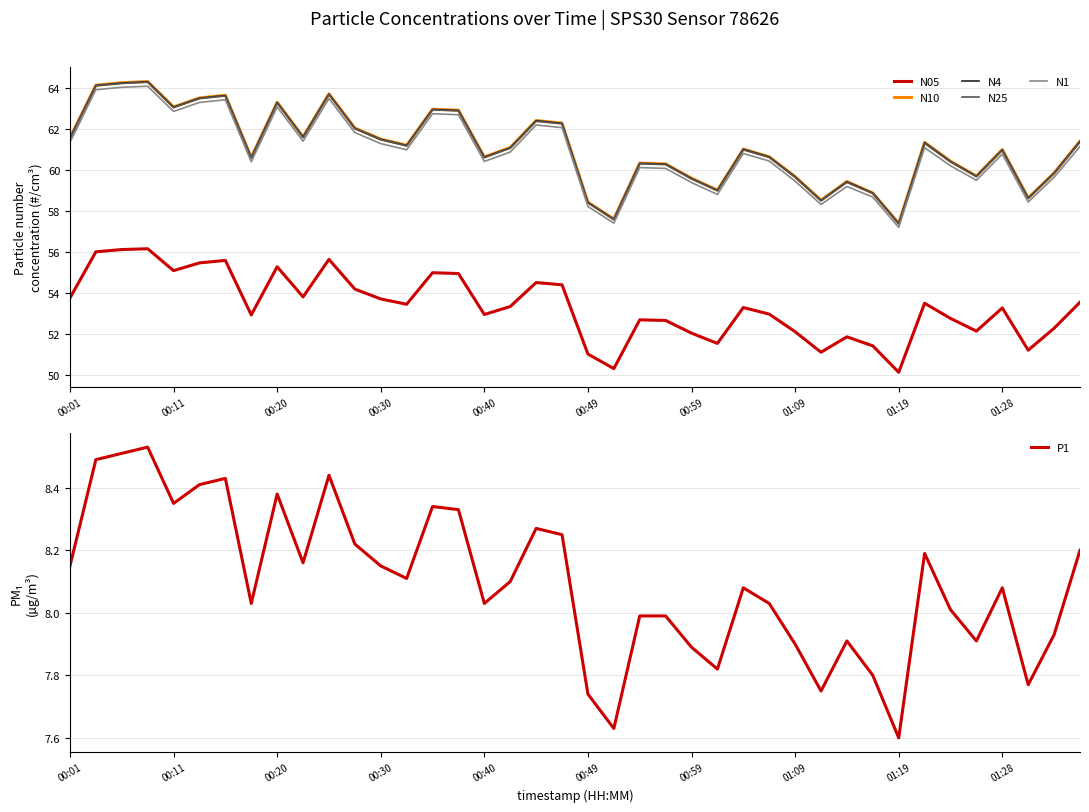

Which series has the largest total across all categories?

N10